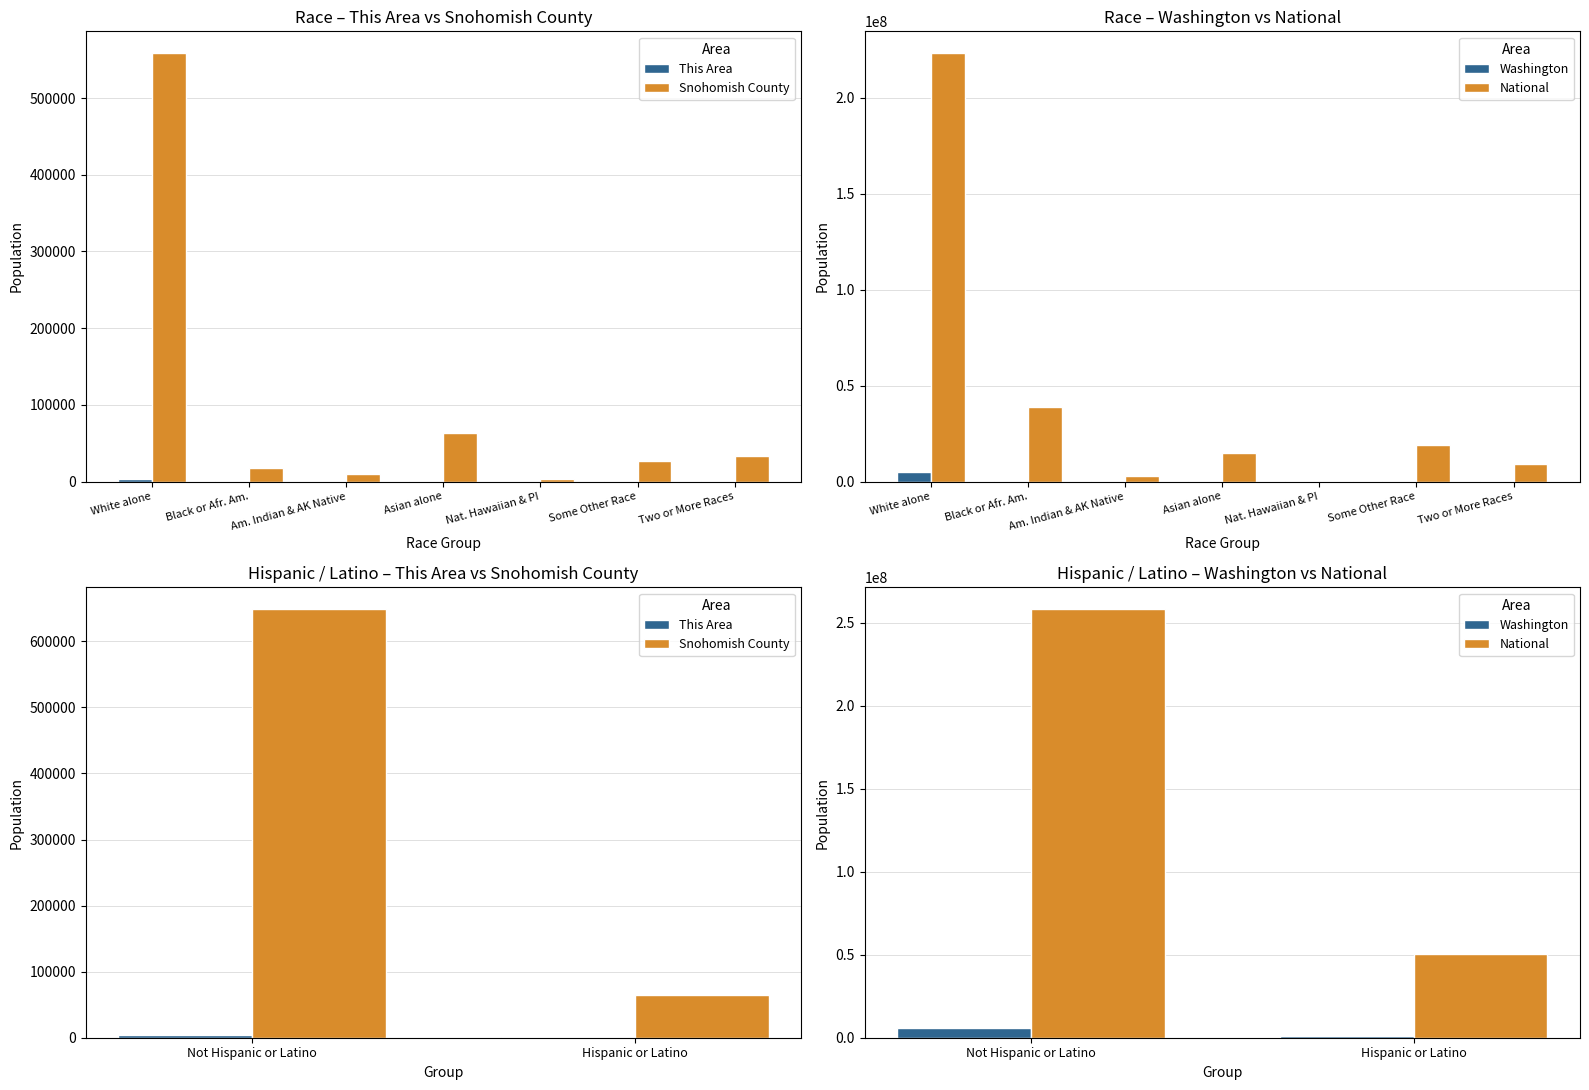

How many categories are shown in the chart?

2